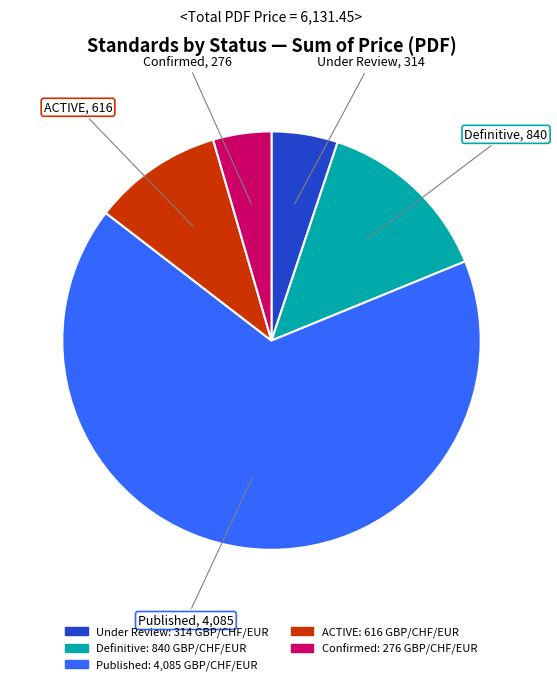

Does any single category account for the majority?

Yes